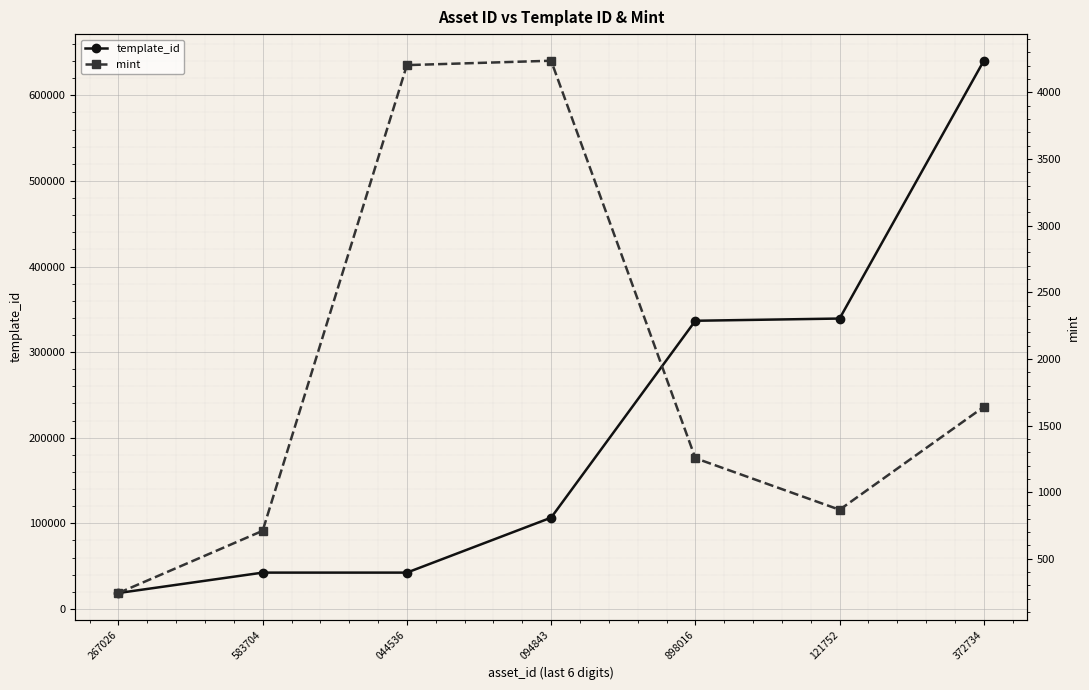

At which category does mint reach its first local peak?

094843